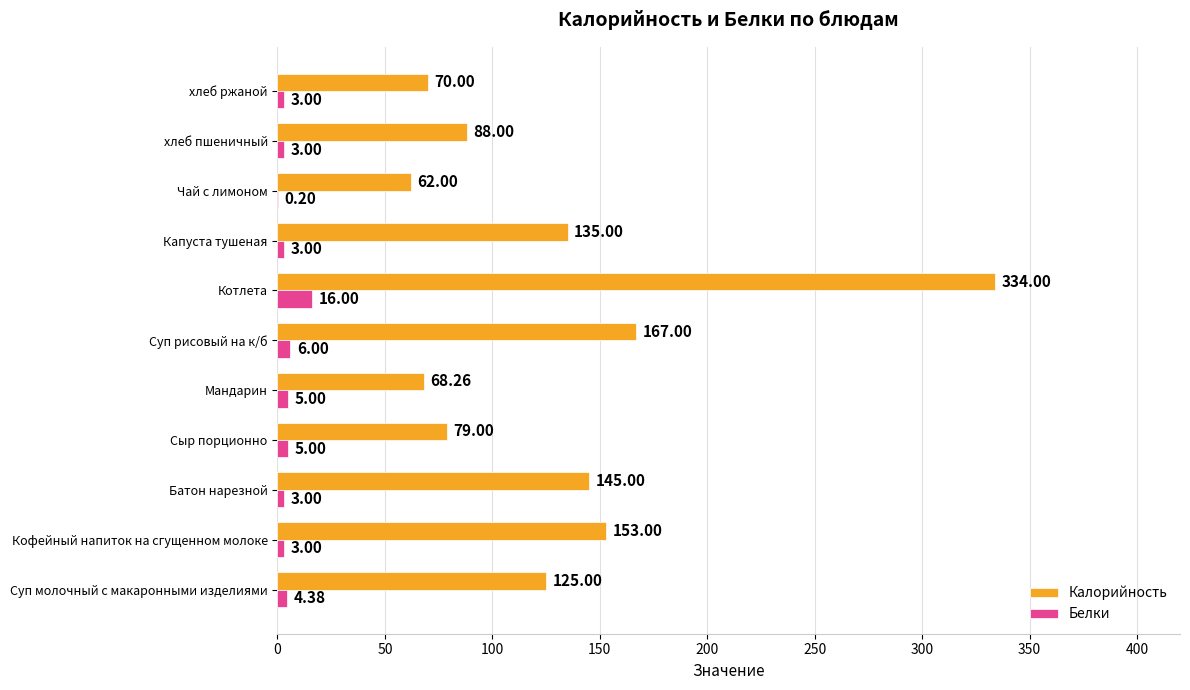

How many series are shown in this chart?

2